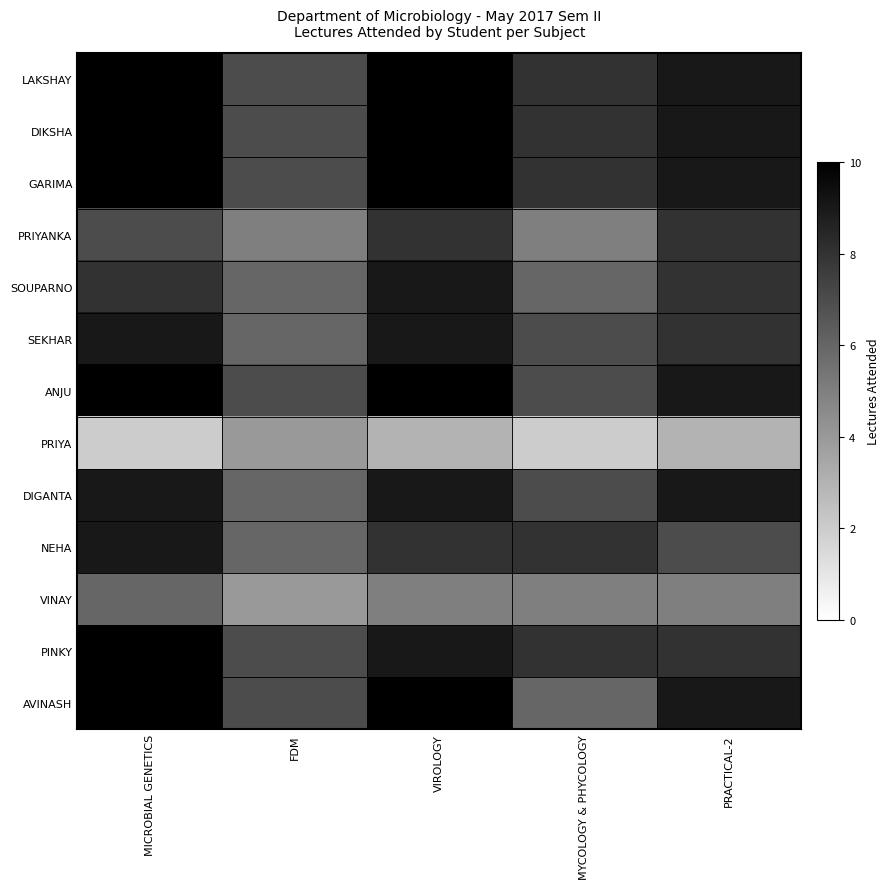

Which series has the largest total across all categories?

LAKSHAY